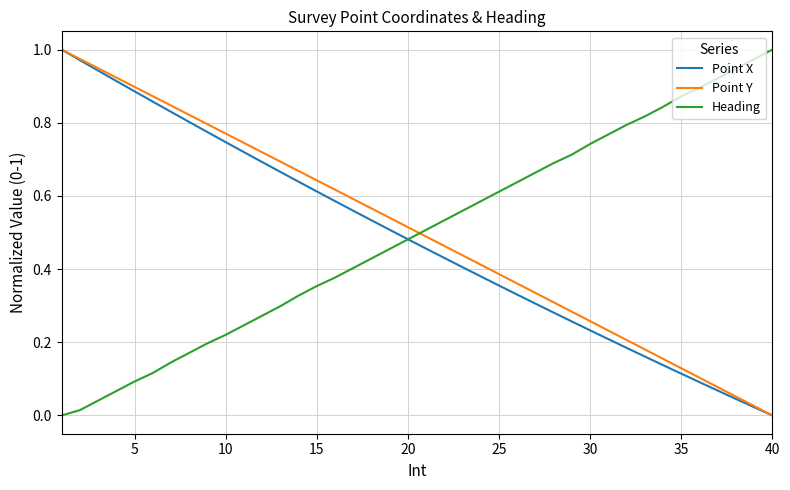

Which series ends up on top after the final intersection of Point Y and Heading?

Heading